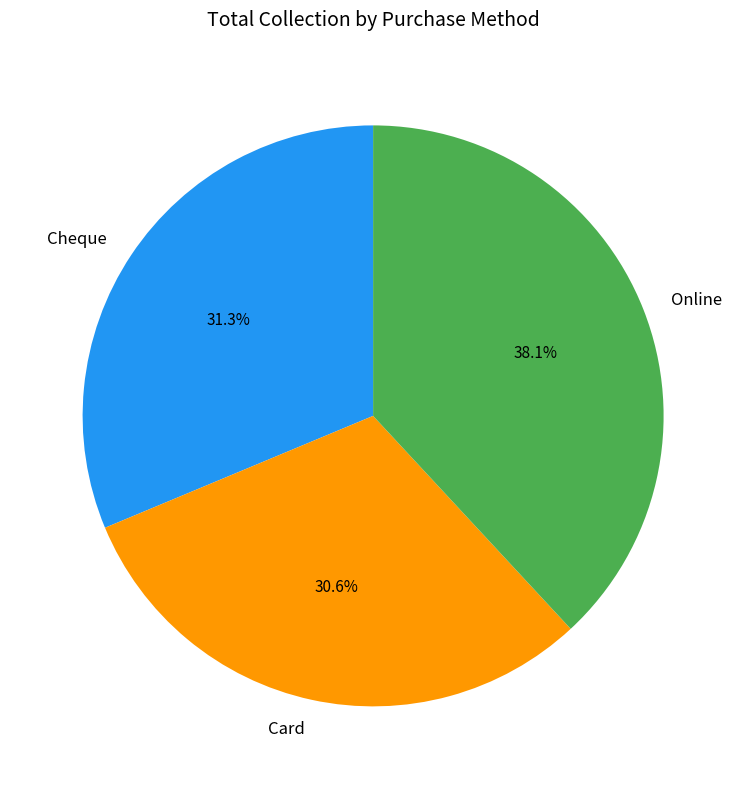

Does Cheque account for over 50% of the chart?

No